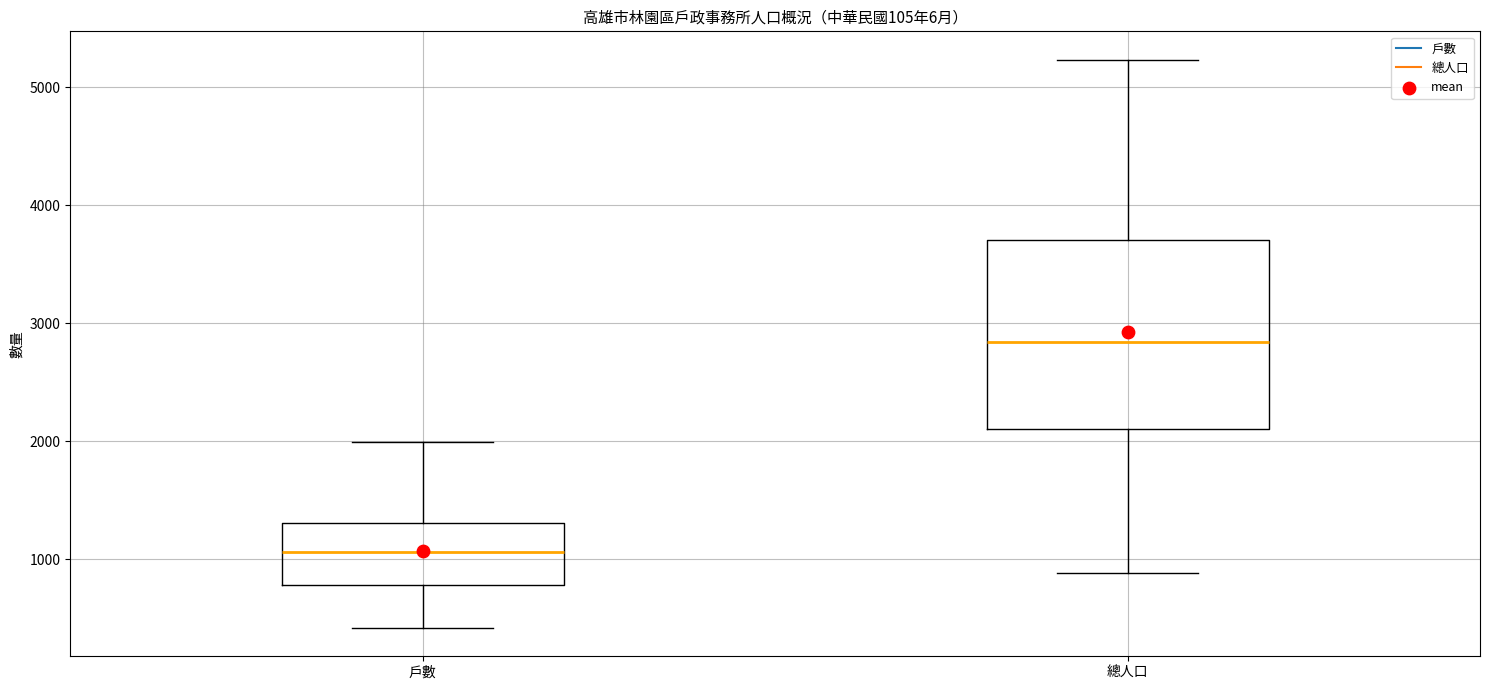

Which box has the lowest median line?

戶數